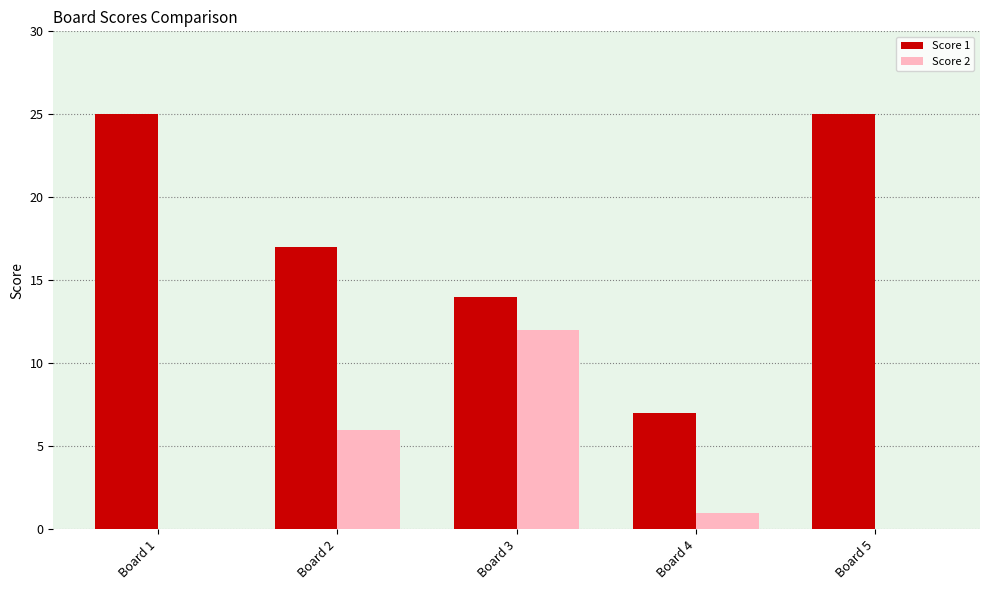

Which series has the largest total across all categories?

Score 1